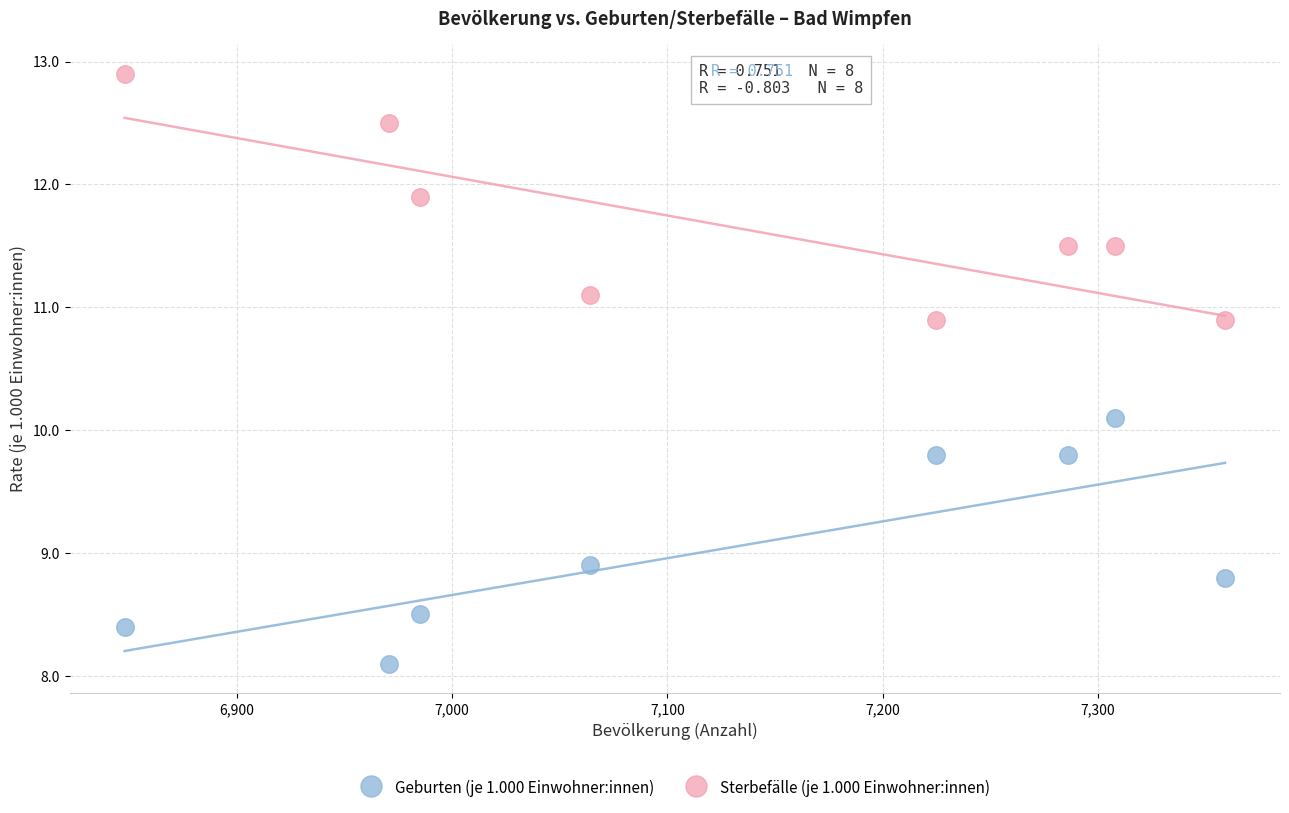

What are all the series names shown in the legend?

Geburten (je 1.000 Einwohner:innen), Sterbefälle (je 1.000 Einwohner:innen)